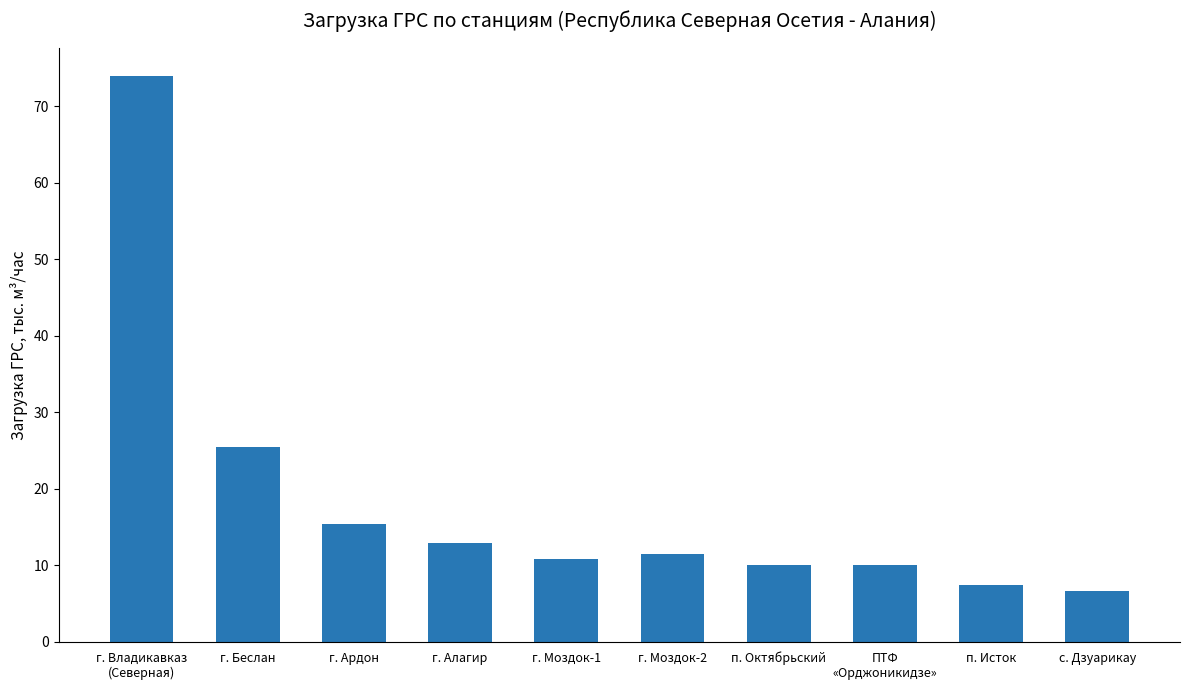

What is the change in value from г. Моздок-1 to с. Дзуарикау?

-4.2